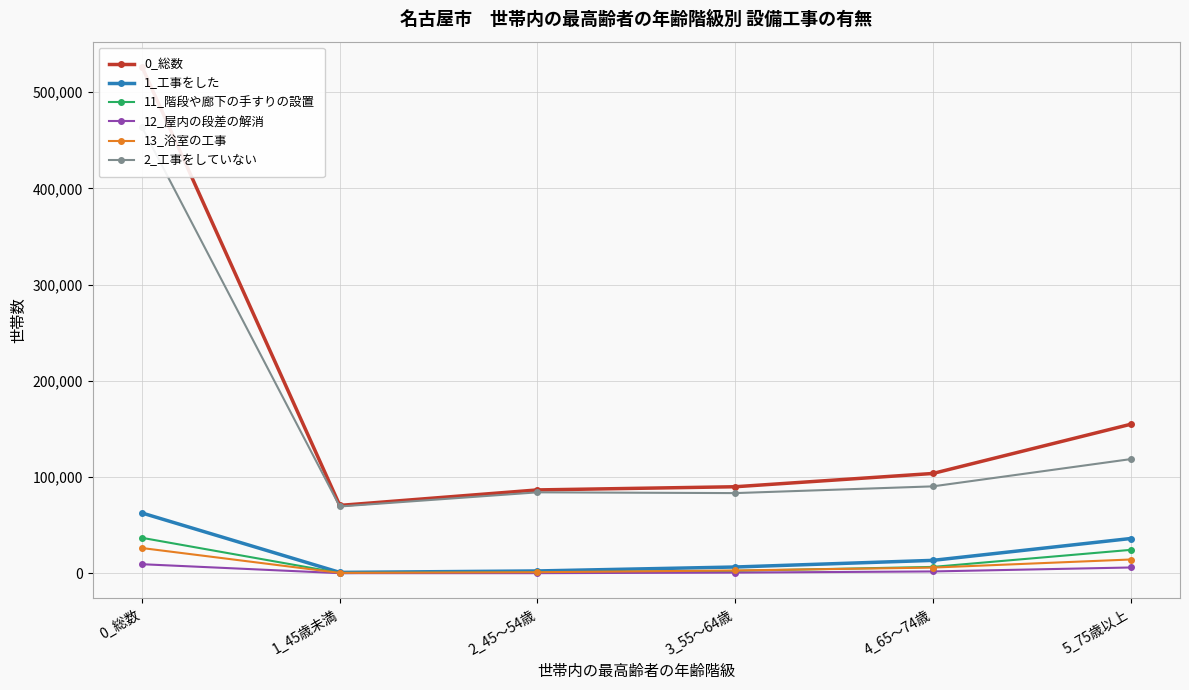

What is the label of the 1st point from the right?

5_75歳以上